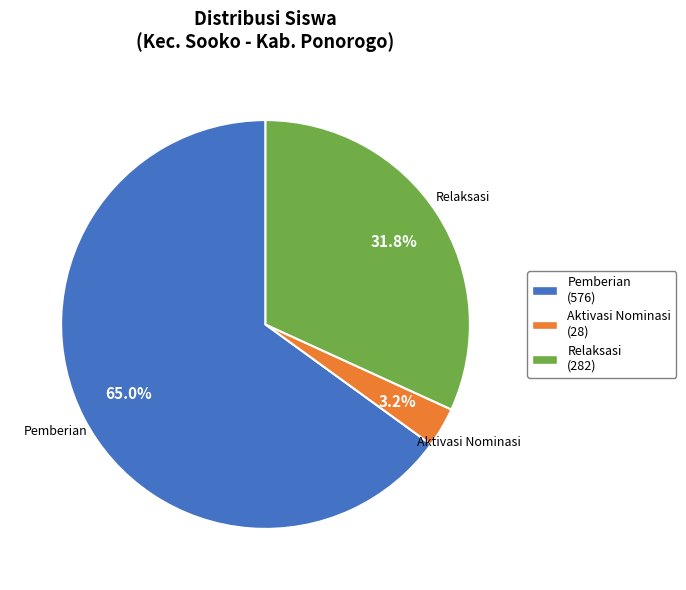

Is there a majority slice in this chart?

Yes